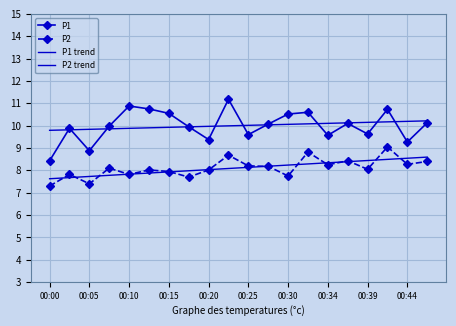

How many values in the P1 series are below 10?

10